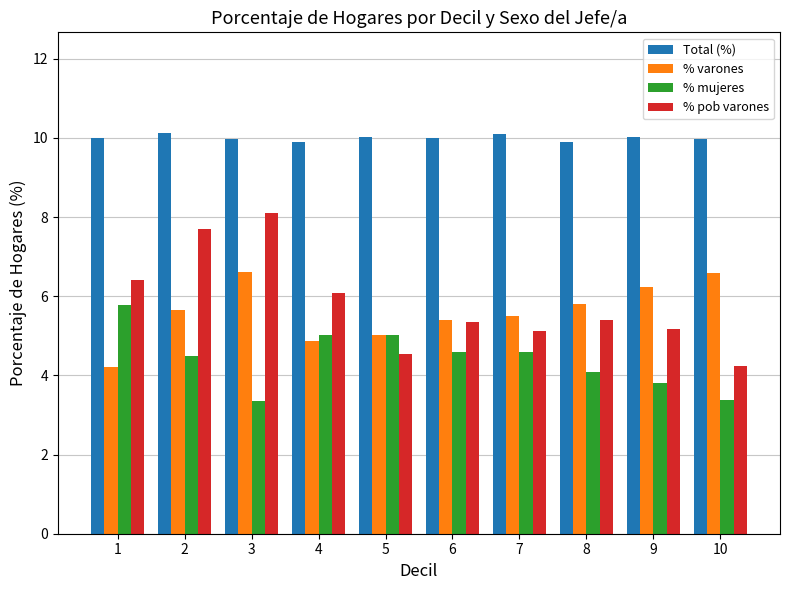

At 7, list the series in order from smallest to largest.

% mujeres, % pob varones, % varones, Total (%)